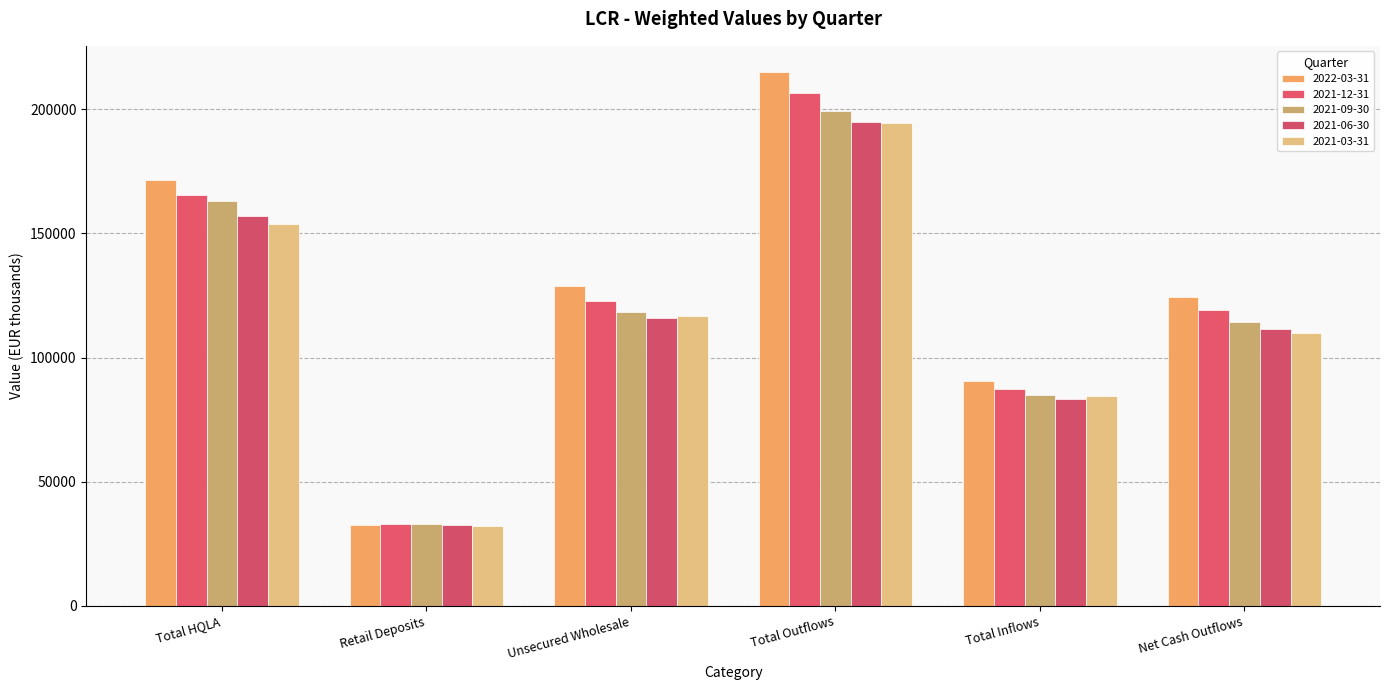

What is the label of the 3rd bar from the right?

Total Outflows